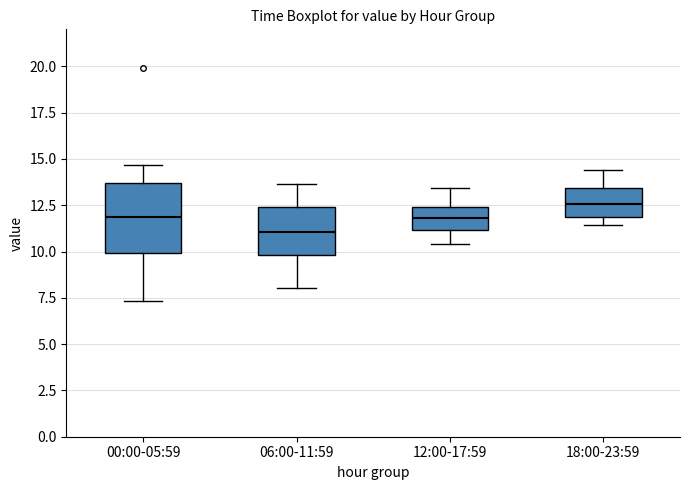

Which box has the lowest median line?

06:00-11:59